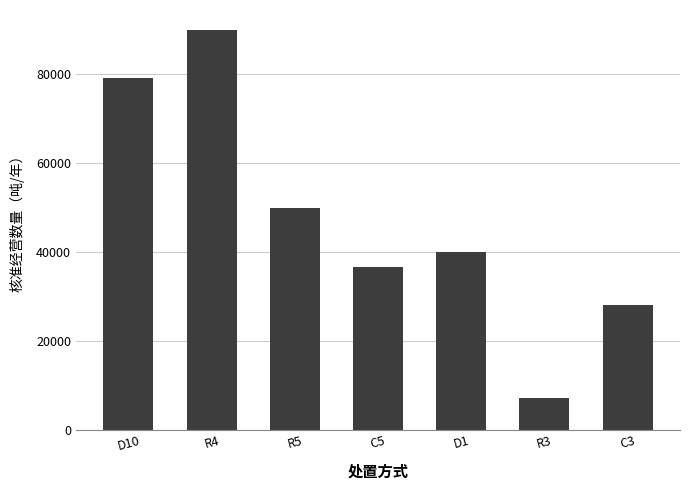

At which label does the data first exceed 40000?

D10